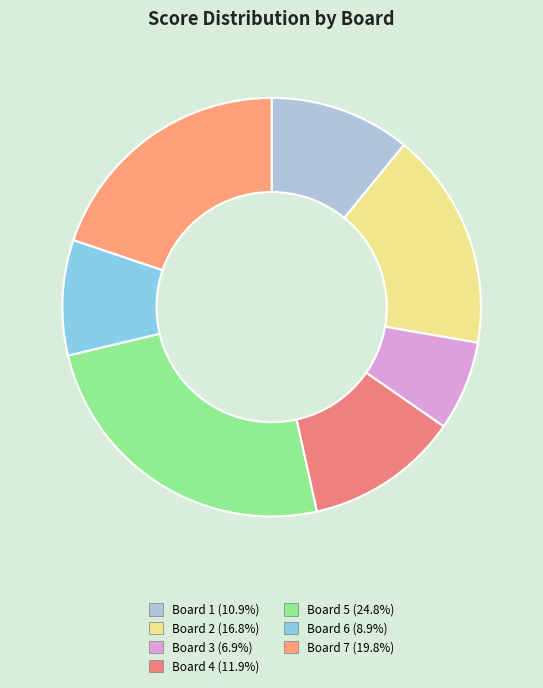

Count the number of slices in the pie.

7